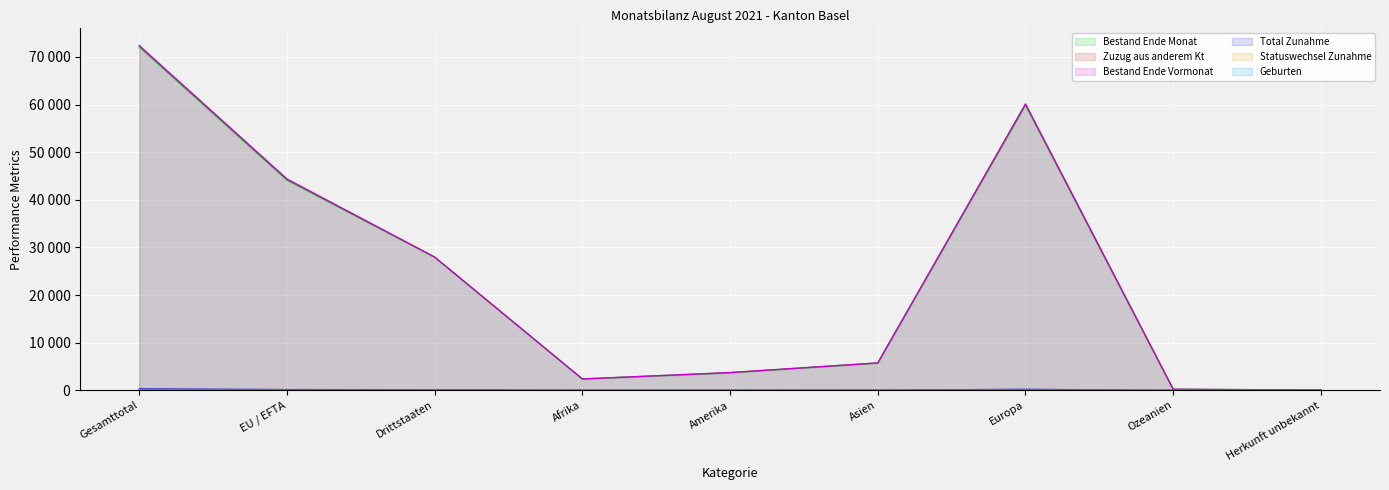

How many lines are shown in the chart?

6